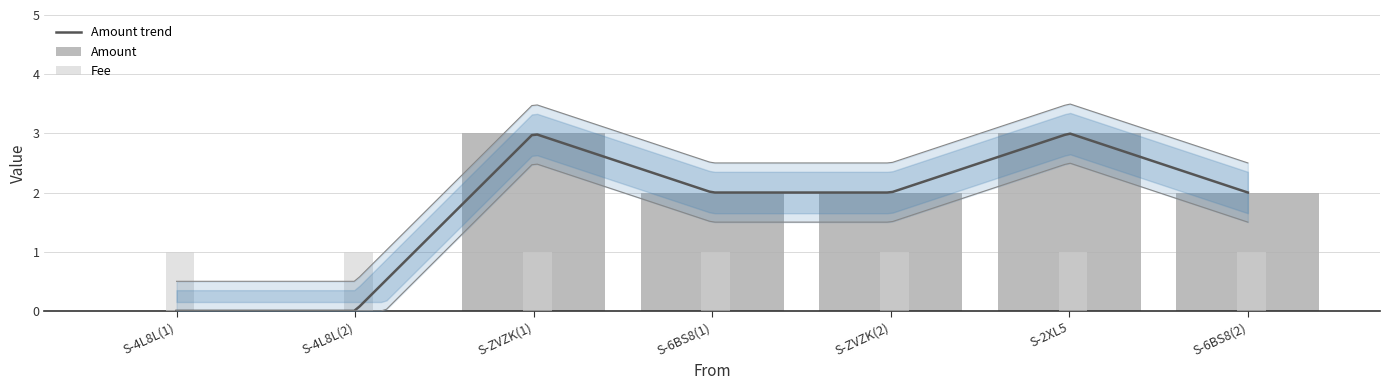

How many values are above zero?

5